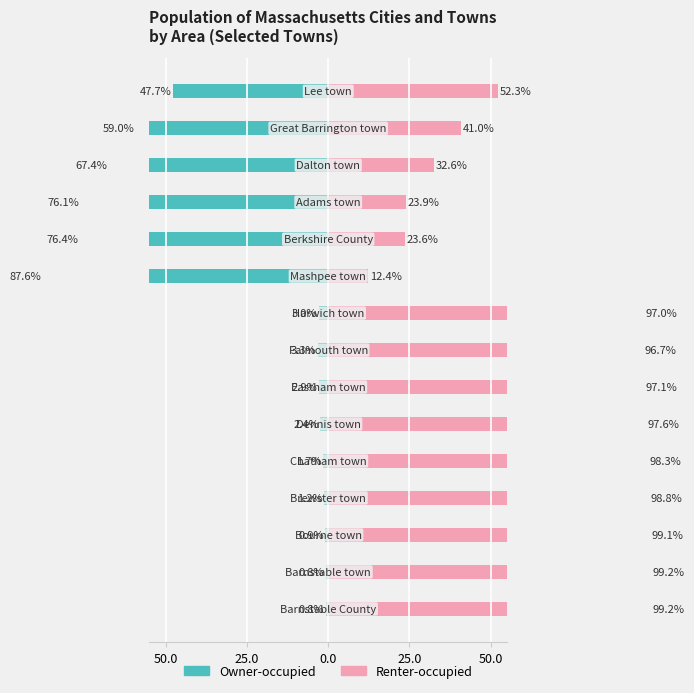

What is the spread (max minus min) of values at 50.0?

100.0